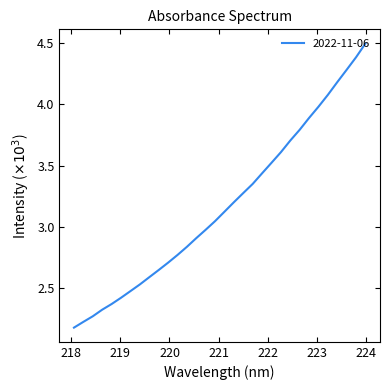

What is the greatest value displayed?

4.5